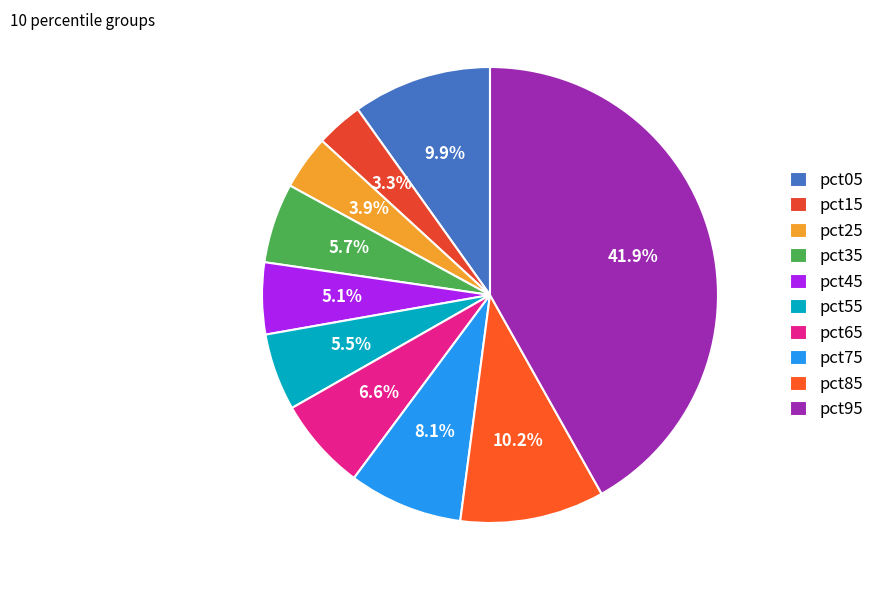

Rank the categories by value from lowest to highest.

pct15, pct25, pct45, pct55, pct35, pct65, pct75, pct05, pct85, pct95